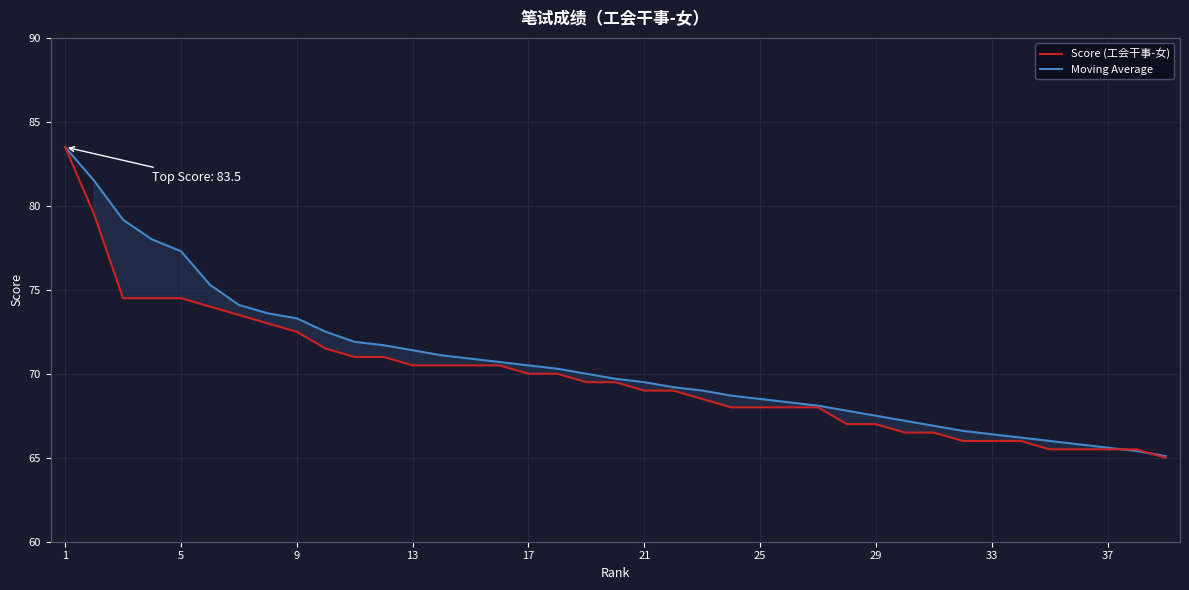

Which series ends up on top after the final intersection of Moving Average and Score (工会干事-女)?

Moving Average